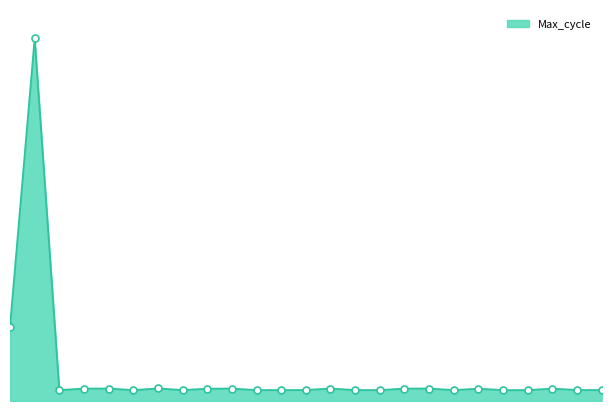

Reading left to right, what are all the values shown in this chart?

11:14=0.2	11:18=1.0	11:36=0.0	11:40=0.0	11:47=0.0	11:55=0.0	11:59=0.0	12:03=0.0	12:07=0.0	12:23=0.0	12:27=0.0	12:31=0.0	12:38=0.0	12:41=0.0	12:44=0.0	12:47=0.0	12:51=0.0	12:58=0.0	13:05=0.0	13:17=0.0	13:20=0.0	13:22=0.0	13:25=0.0	13:28=0.0	13:37=0.0